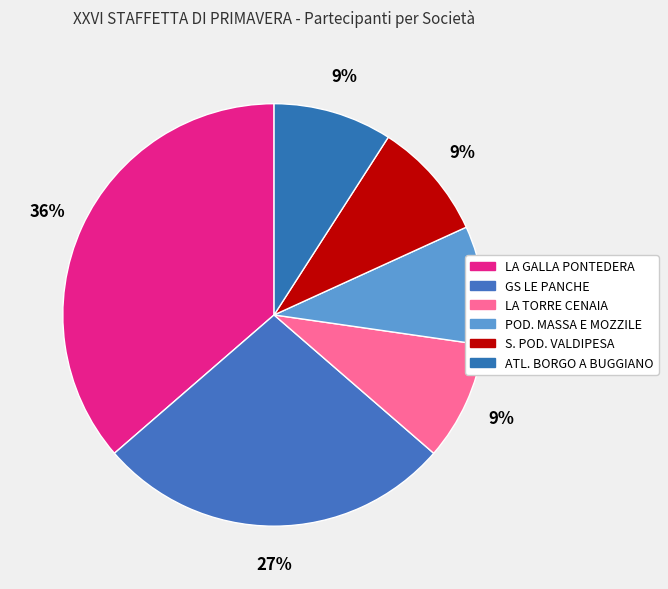

True or false: ATL. BORGO A BUGGIANO accounts for 23% of the total.

False